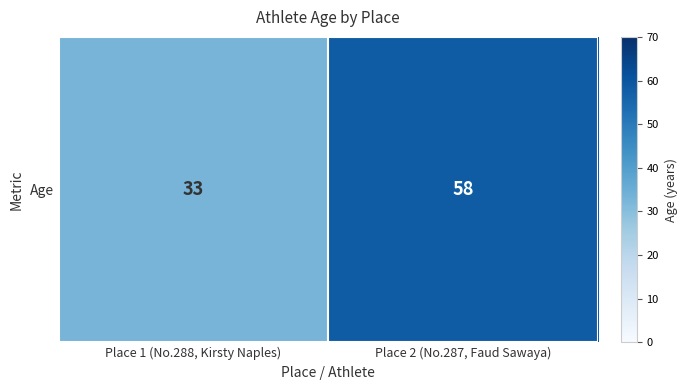

The chart shows a value of 97 at Place 2 (No.287, Faud Sawaya). True or false?

False